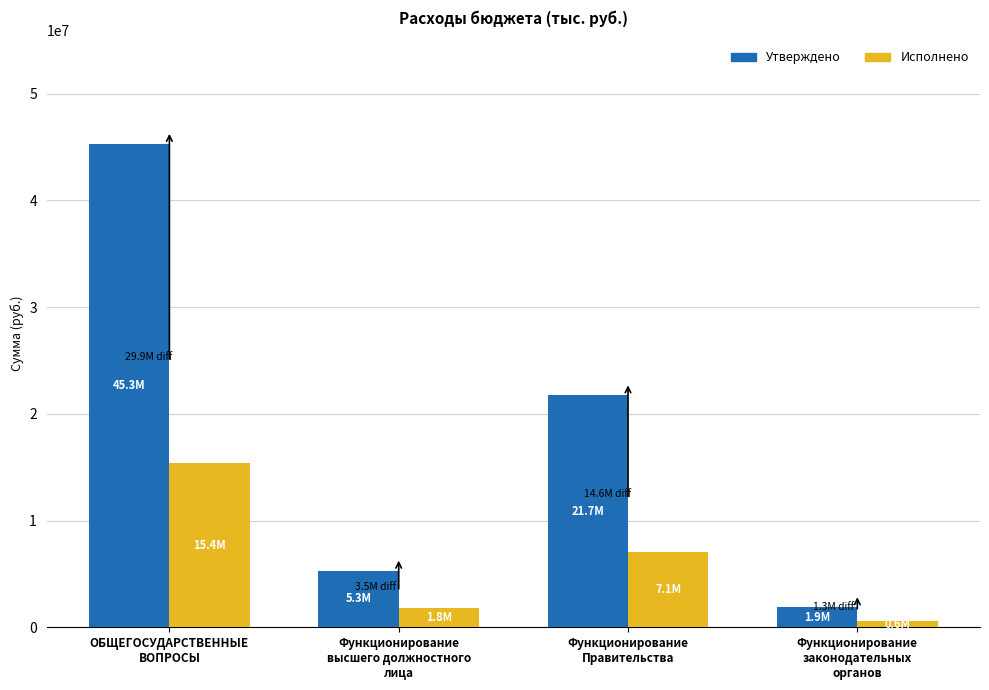

How many bars are there in total?

8